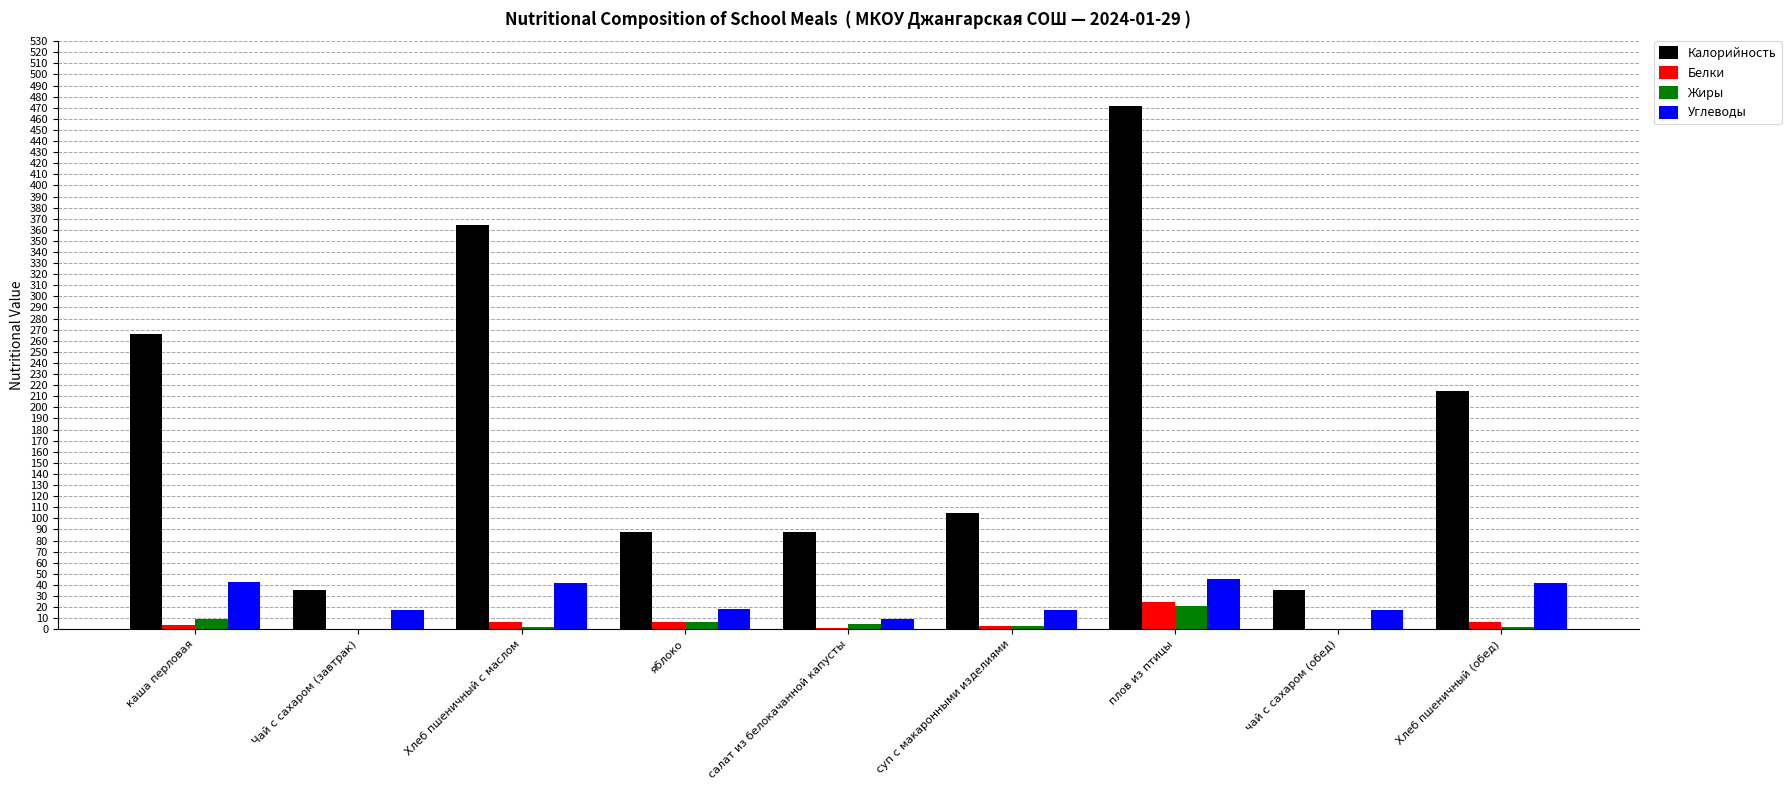

At which label is Калорийность closest to 253?

каша перловая